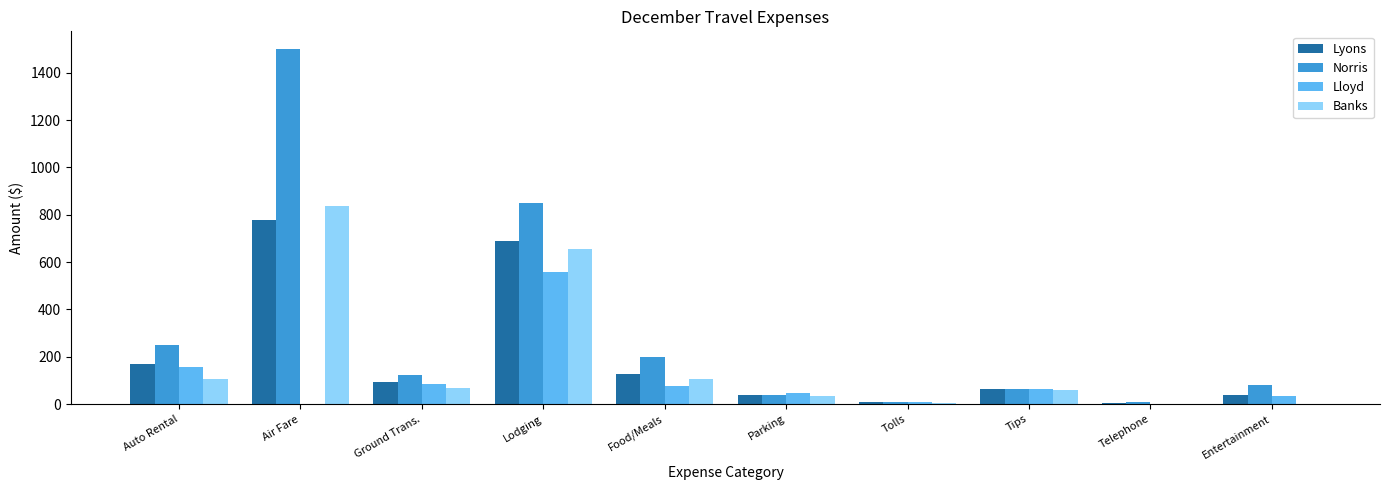

What is the sum of the Banks values at Tips and Entertainment?

60.0